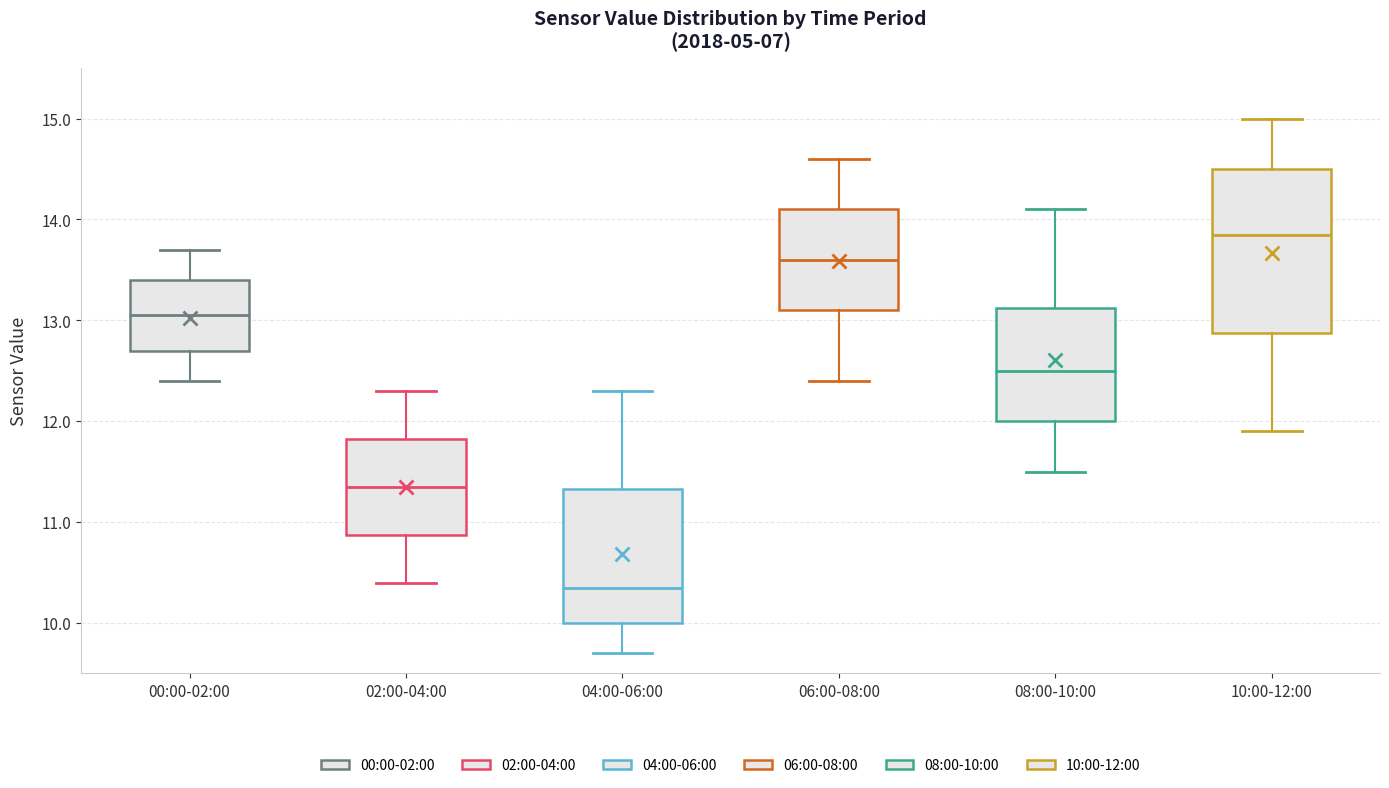

Which box is the tallest, from its lower edge to its upper edge?

10:00-12:00